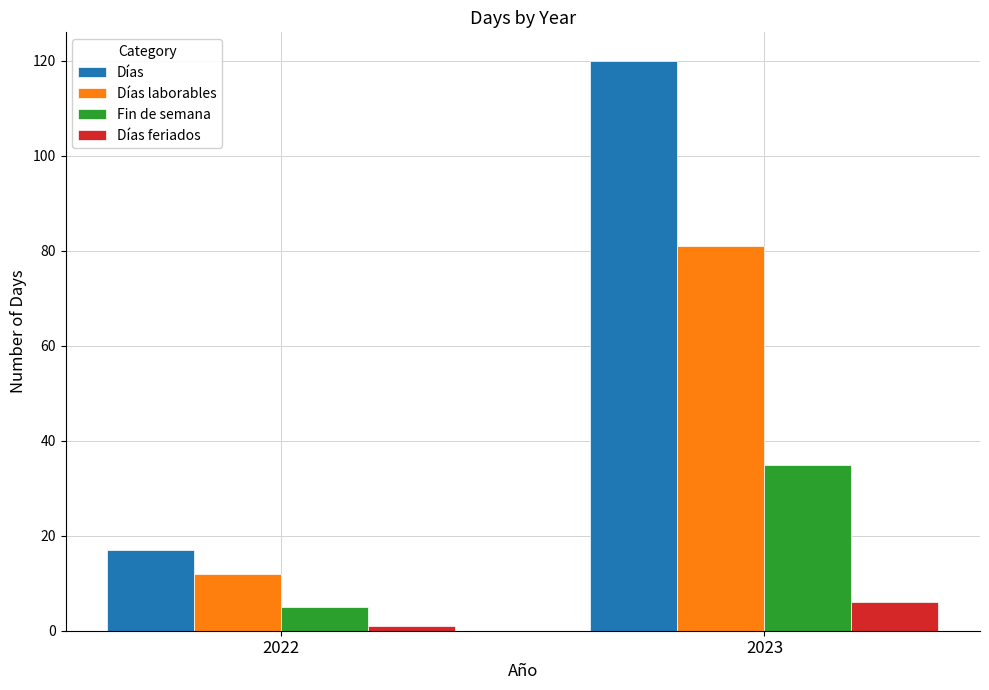

List the labels in order of Días feriados value, smallest first.

2022, 2023